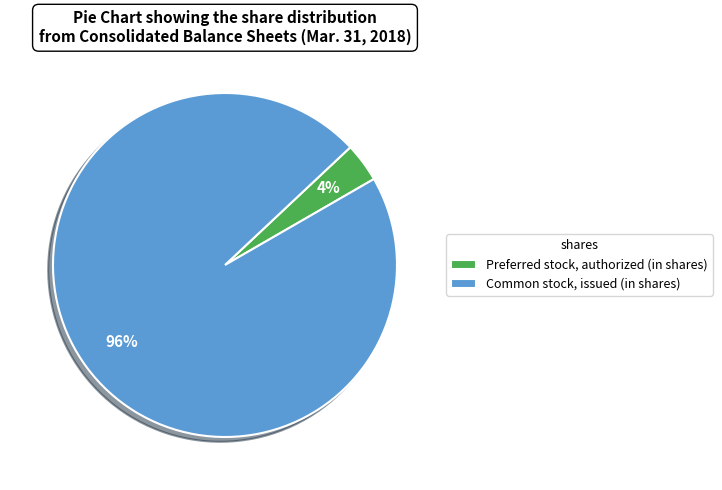

Combined, do Common stock, issued (in shares) and Preferred stock, authorized (in shares) account for over 50%?

Yes